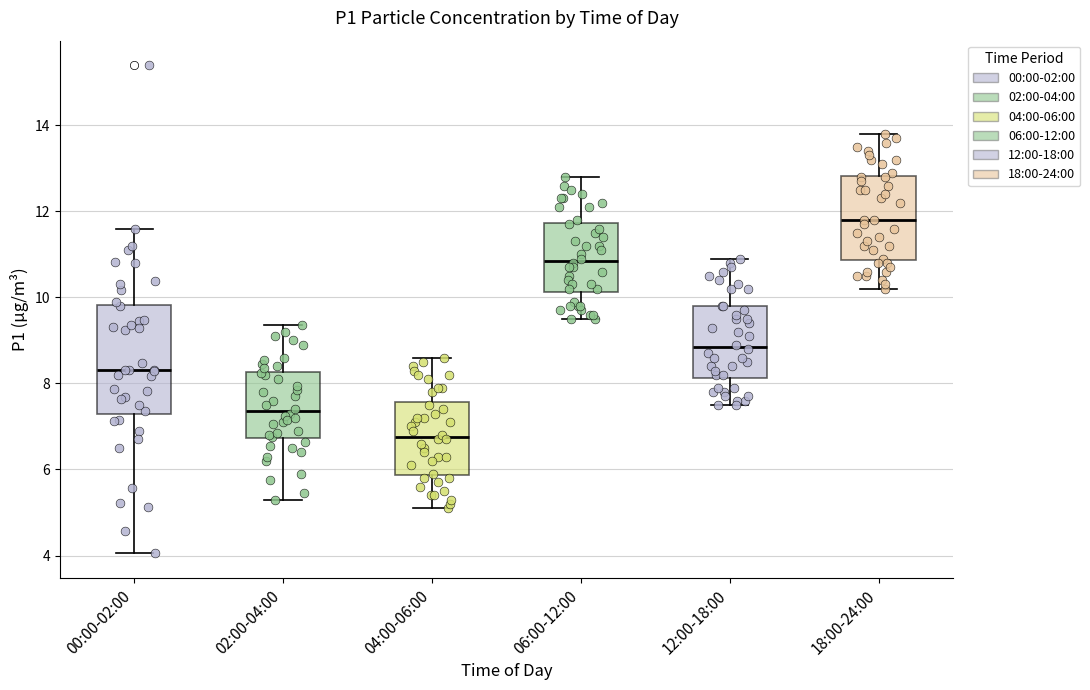

Comparing the boxes themselves (not the whiskers), which one is the tallest?

00:00-02:00